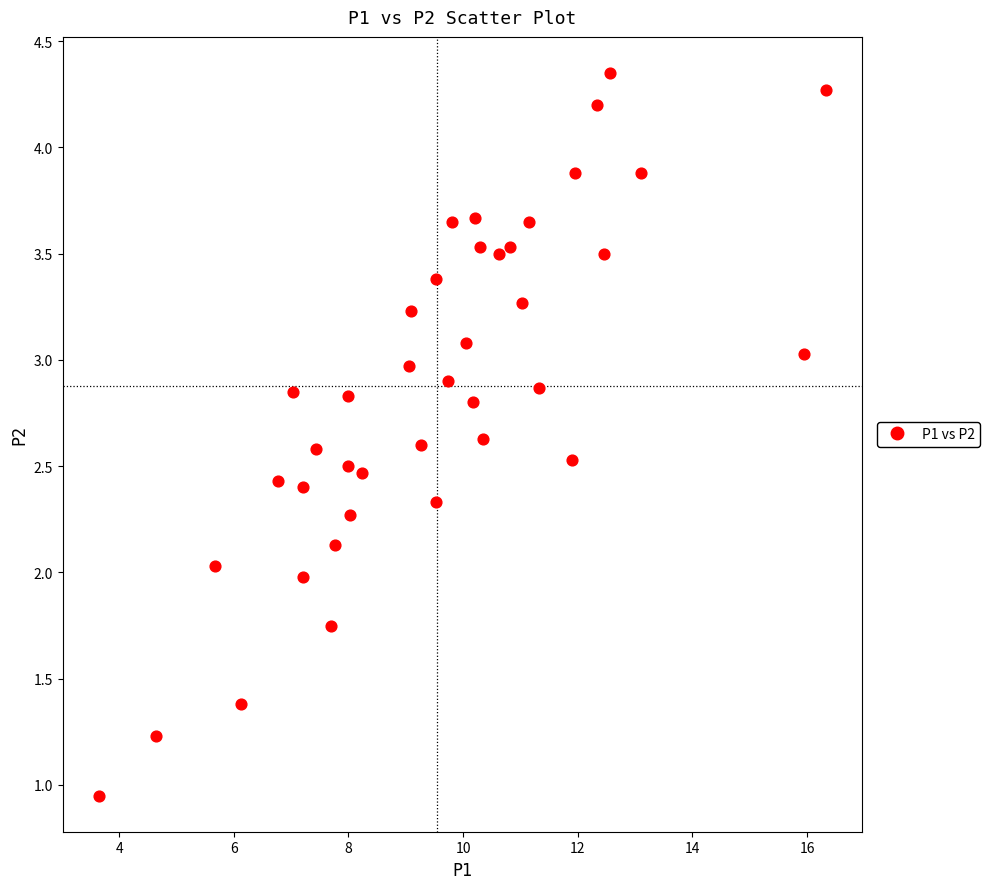

What is the range of Y values (max minus min)?

3.4